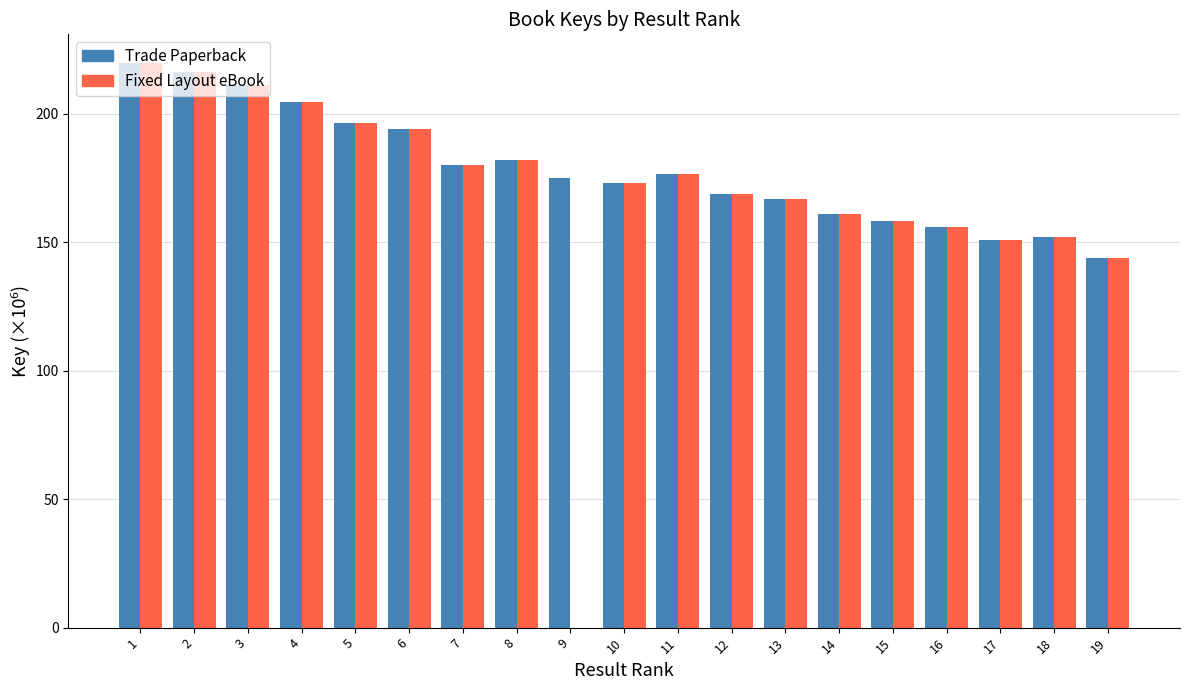

What is the sum of all Fixed Layout eBook values?

3212.5